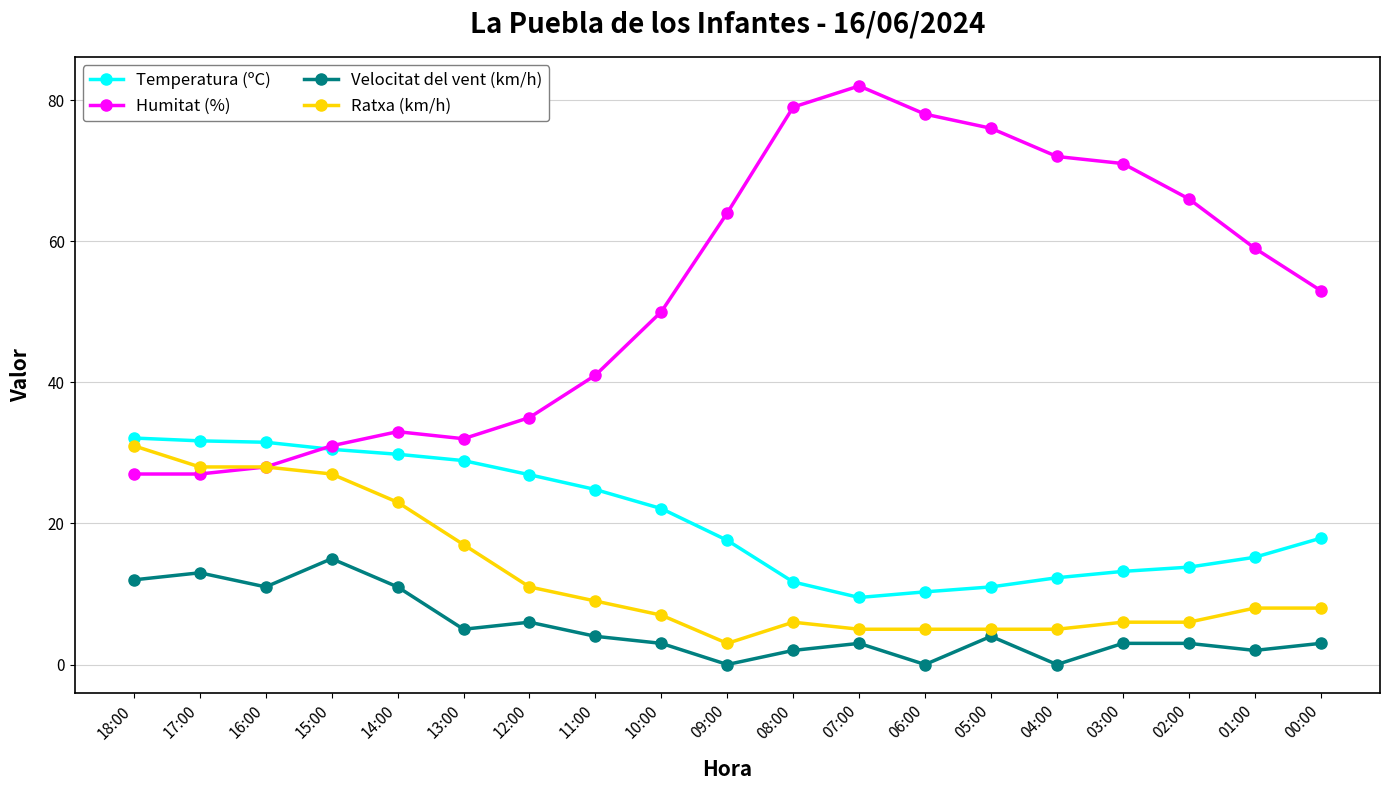

True or false: Humitat (%) has more than 1 interior local peaks.

True